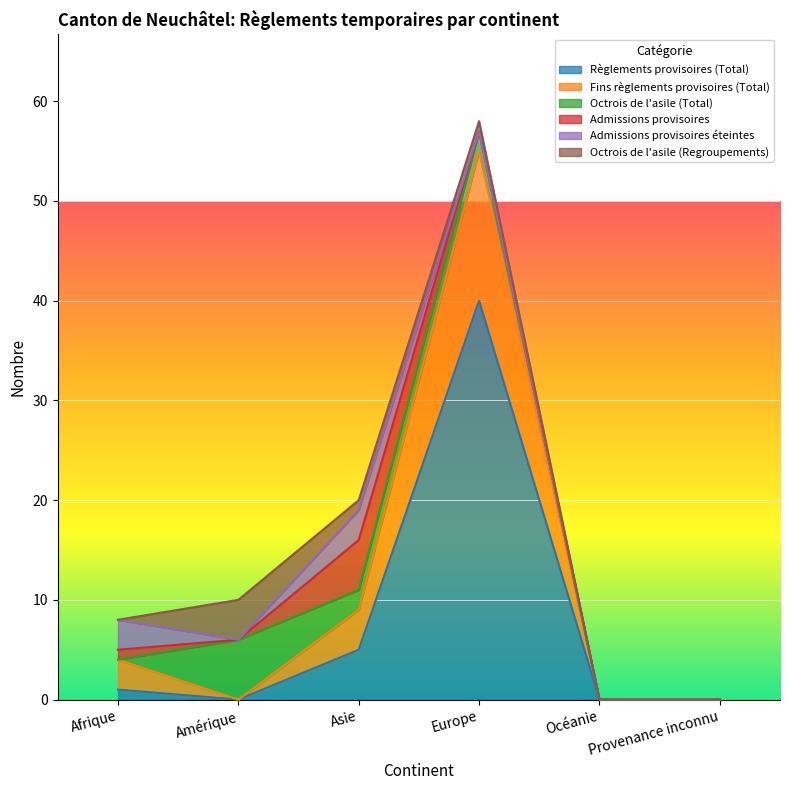

Reading left to right, list all the values displayed in this chart.

Règlements provisoires (Total): 1	0	5	40	0	0
Fins règlements provisoires (Total): 3	0	4	15	0	0
Octrois de l'asile (Total): 0	6	2	2	0	0
Admissions provisoires: 1	0	5	0	0	0
Admissions provisoires éteintes: 3	0	3	0	0	0
Octrois de l'asile (Regroupements): 0	4	1	1	0	0